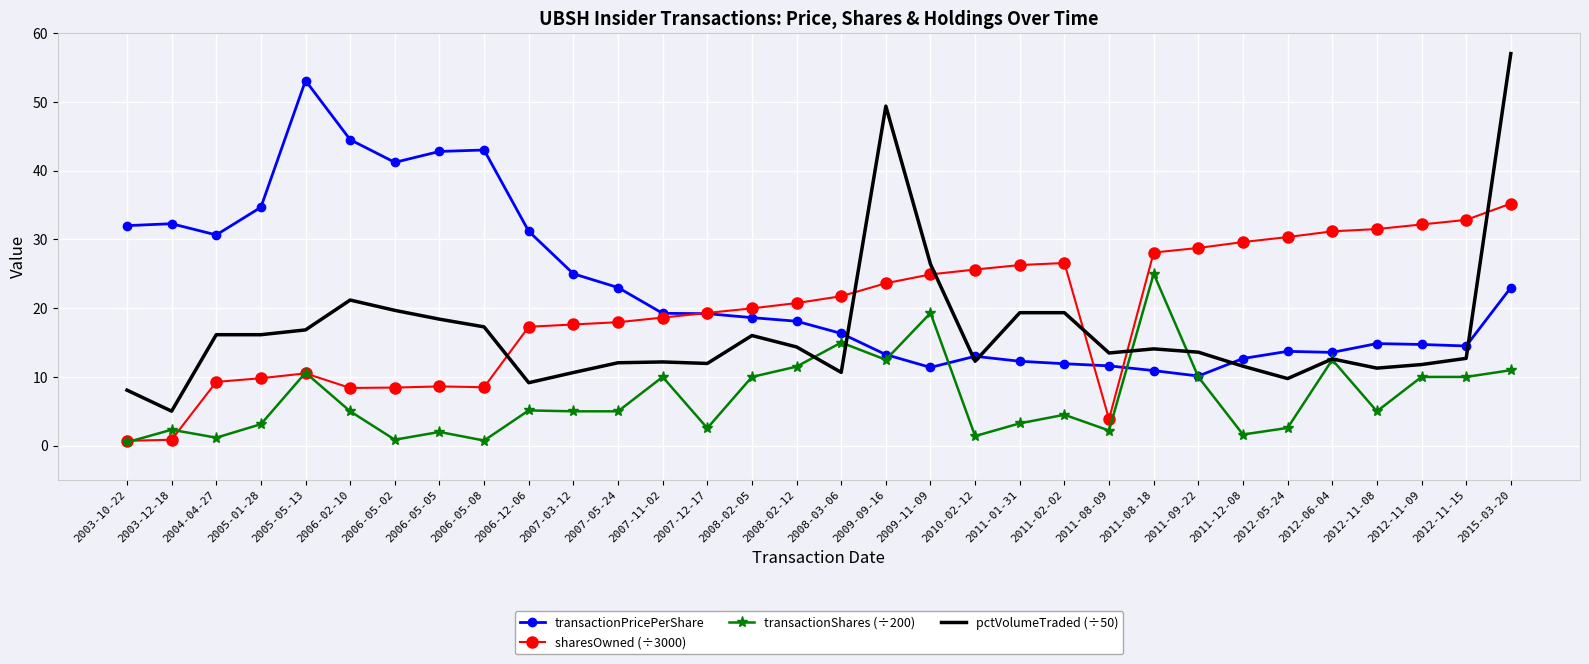

How many categories are shown in the chart?

32